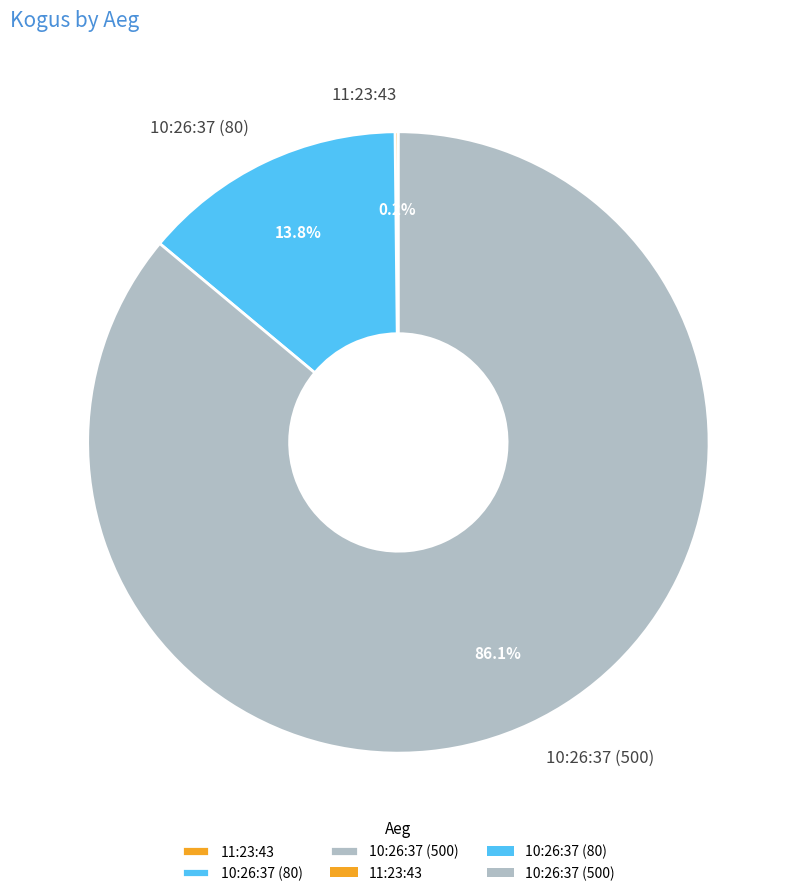

To the nearest percent, what is the difference between the largest and smallest slice percentages?

86%